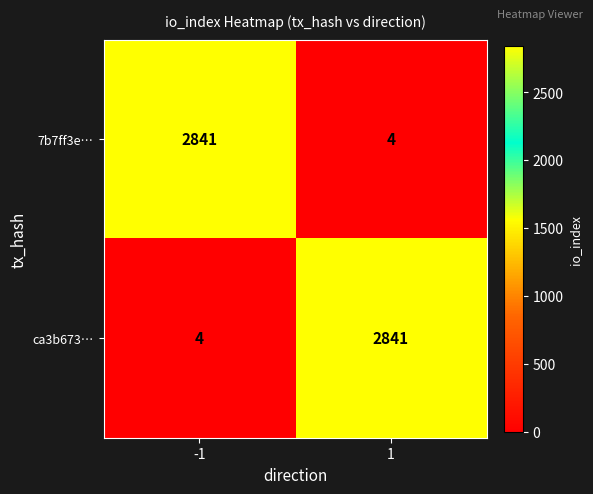

Reading right to left, extract all data points from this chart.

7b7ff3e…: 1=4	-1=2841
ca3b673…: 1=2841	-1=4